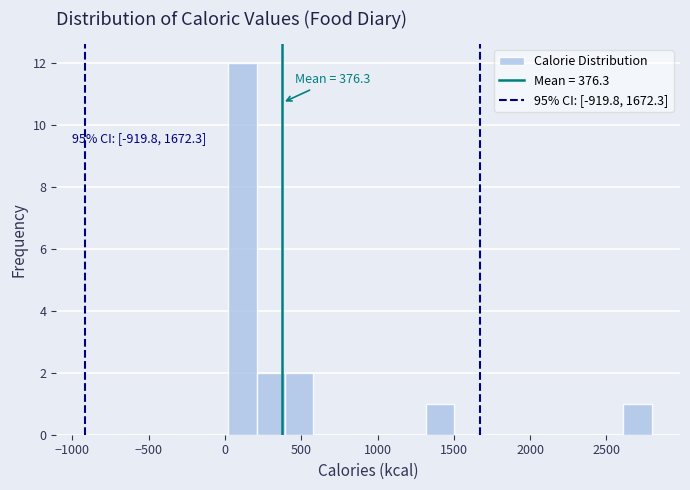

Read against the x-axis, roughly where is the centre of the tallest bar?

100